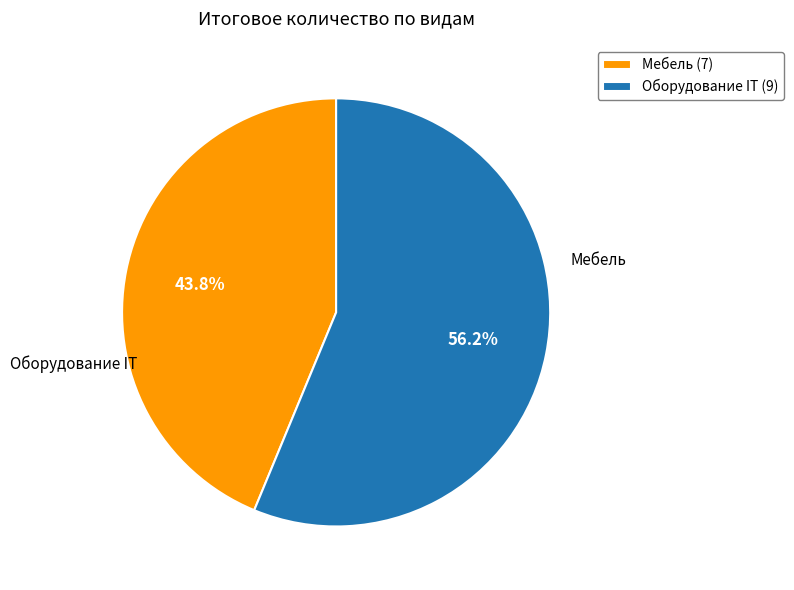

Does any single category account for the majority?

Yes